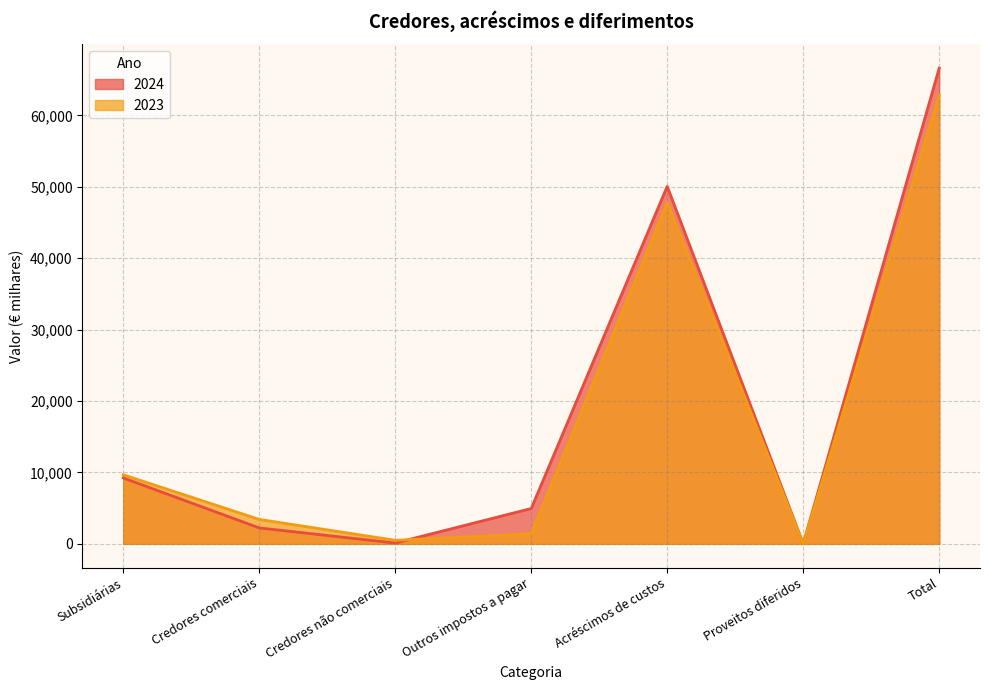

What is the spread (max minus min) of values at Credores comerciais?

1192